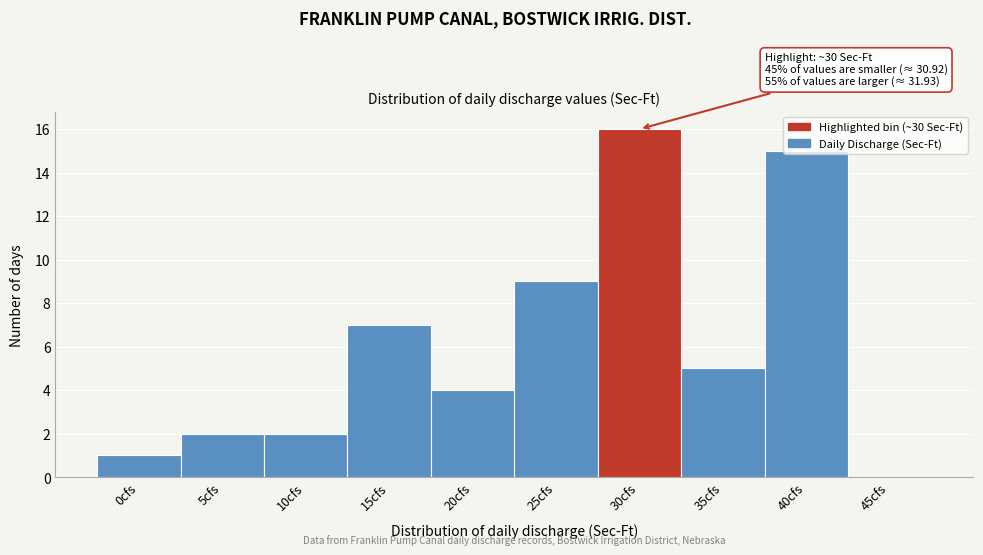

What is the maximum value shown in the chart?

16